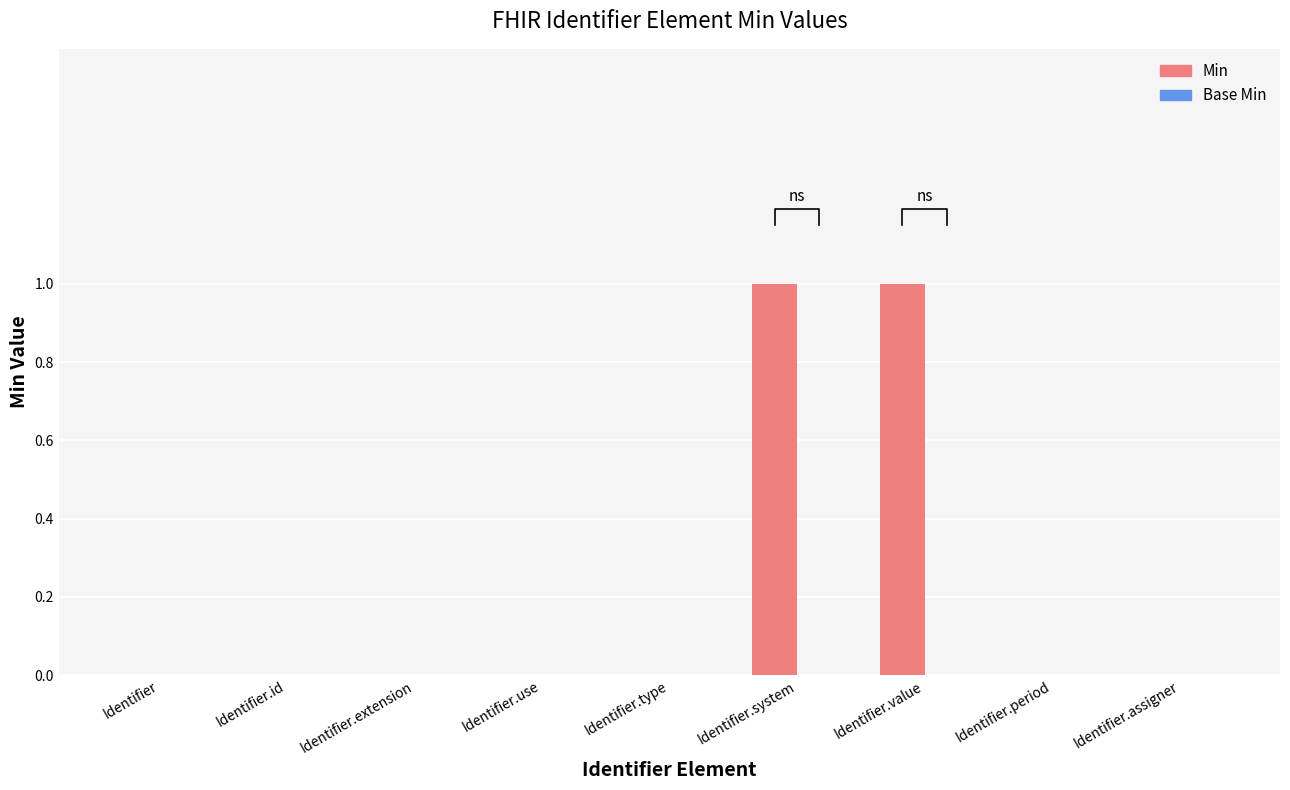

What is the total value across all series at Identifier.system?

1